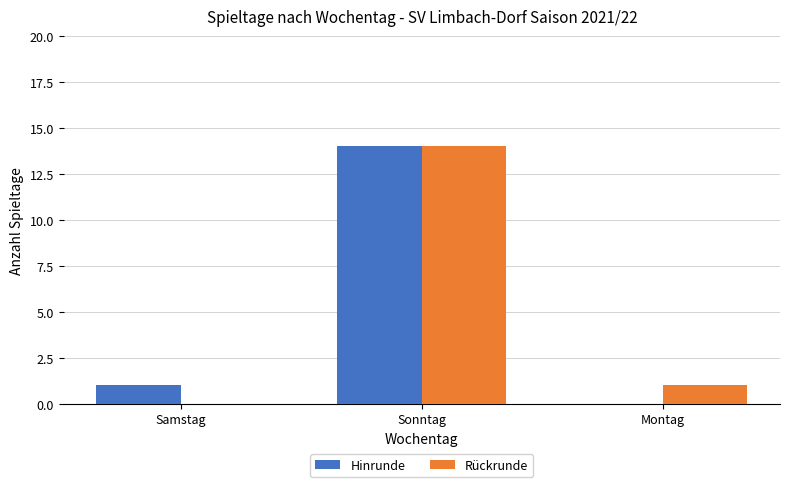

At which label does Rückrunde reach its peak?

Sonntag